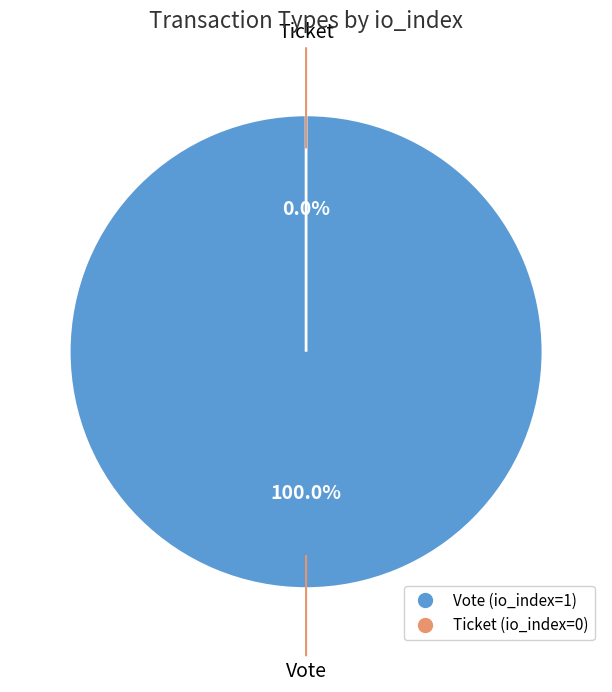

To the nearest percent, what is the average slice percentage?

50%